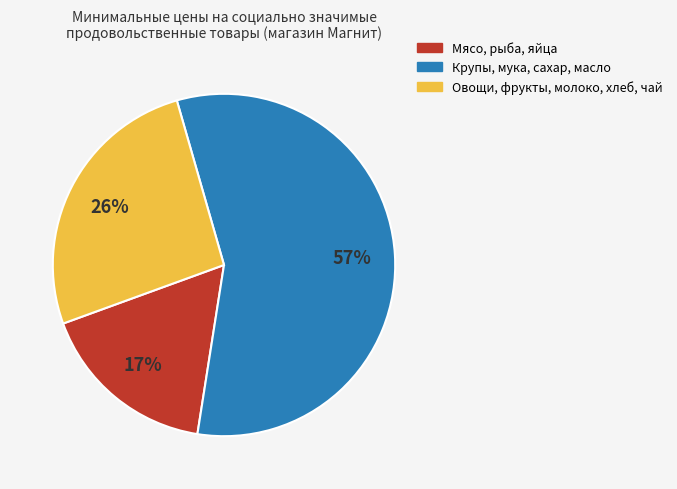

To the nearest percent, what is the difference between the largest and smallest slice percentages?

40%